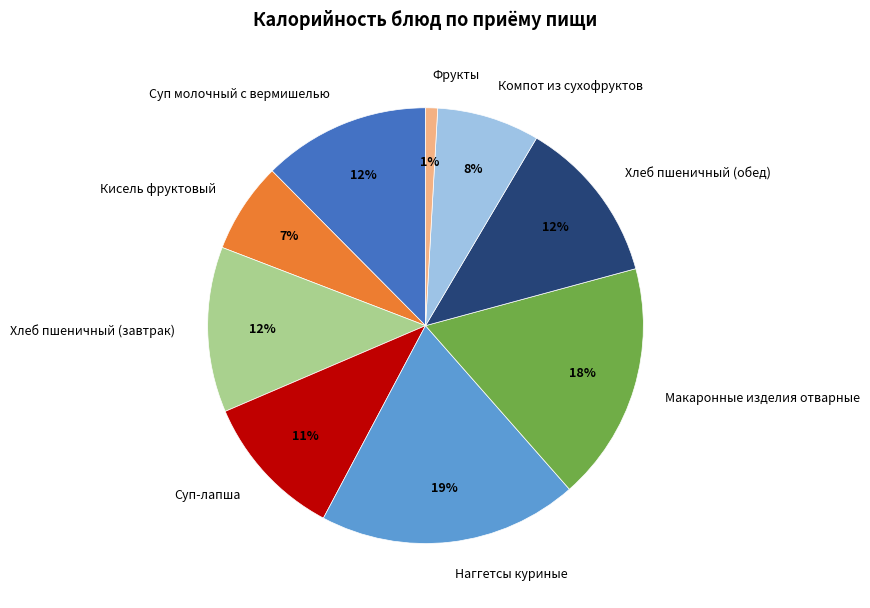

The Кисель фруктовый slice represents 7% of the pie. True or false?

True